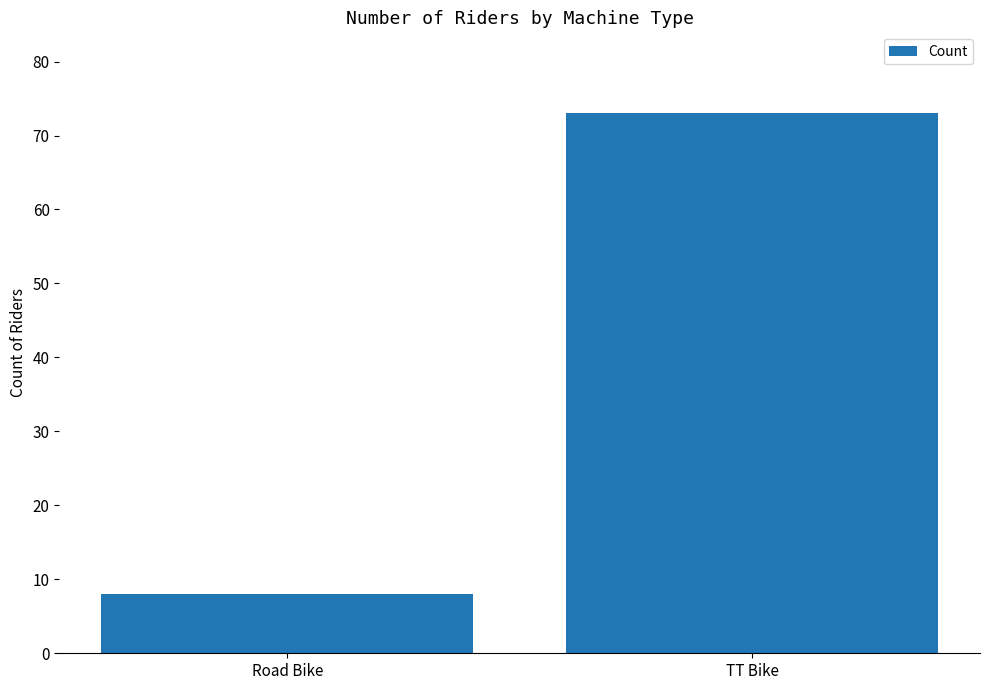

What is the greatest value displayed?

73